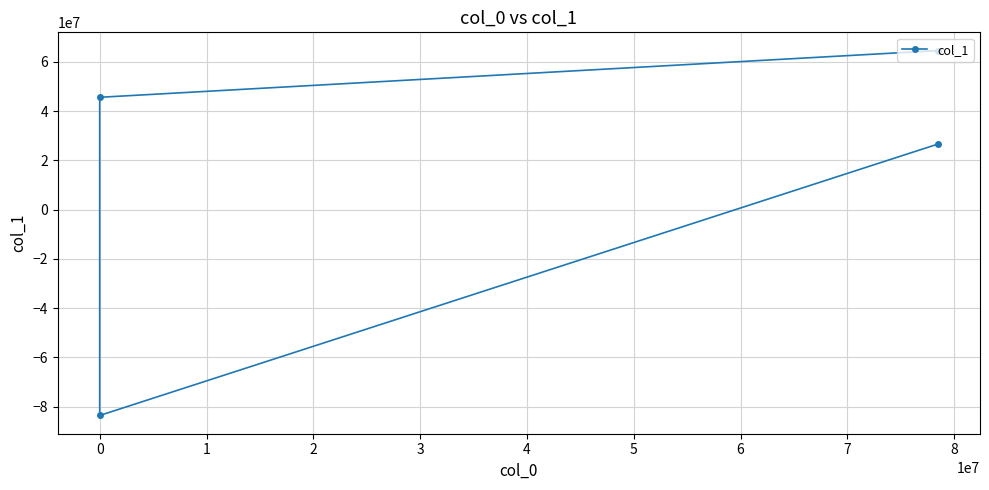

Does the chart display data point markers on the line(s)?

Yes